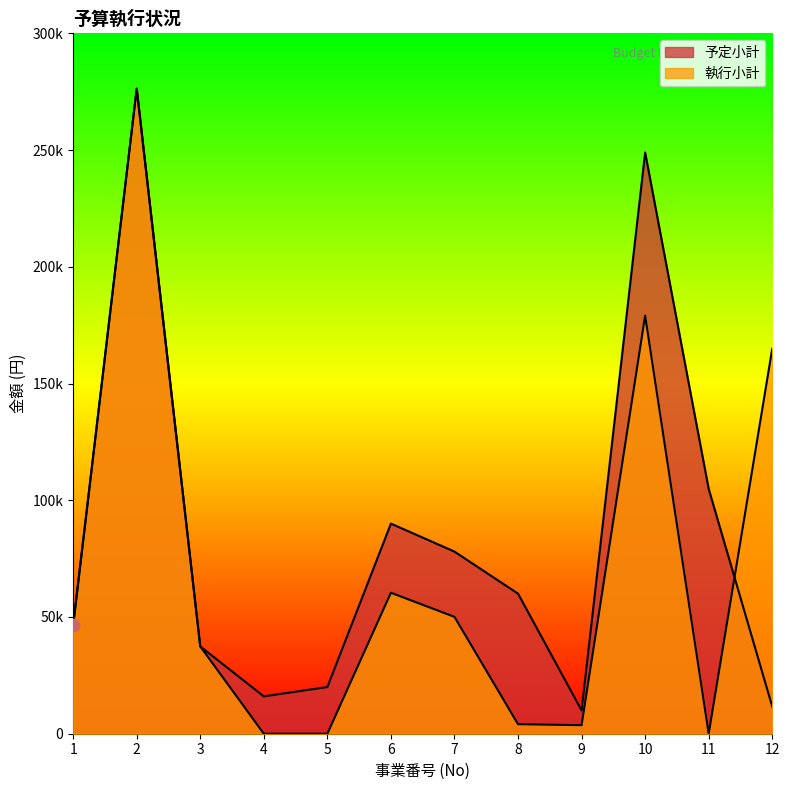

At how many categories does at least one series exceed 81669?

5